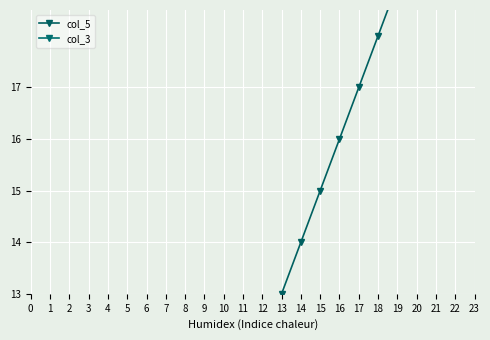

What is the difference between the col_3 values at 19 and 13?

1.7